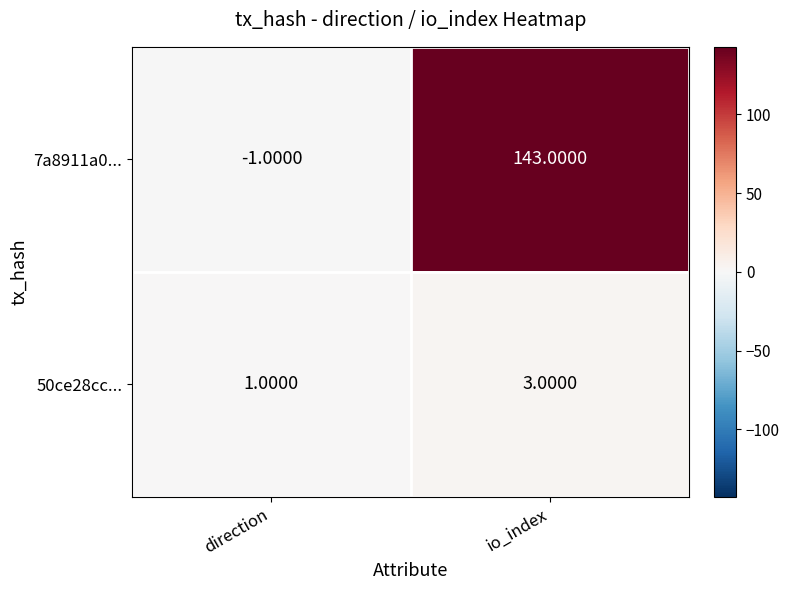

At which category does the chart reach its minimum across all series?

direction